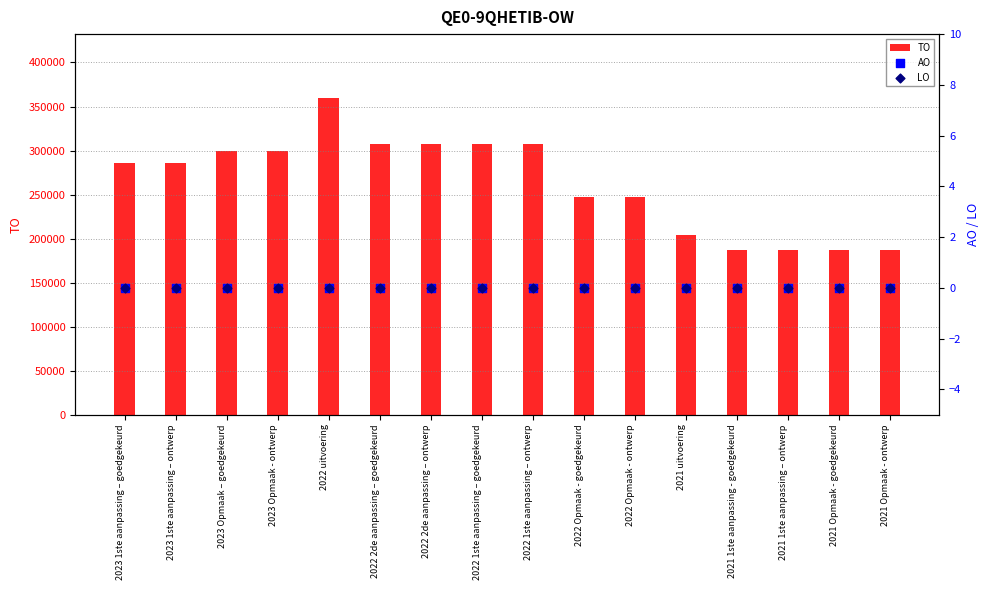

What are all the series names shown in the legend?

TO, AO, LO